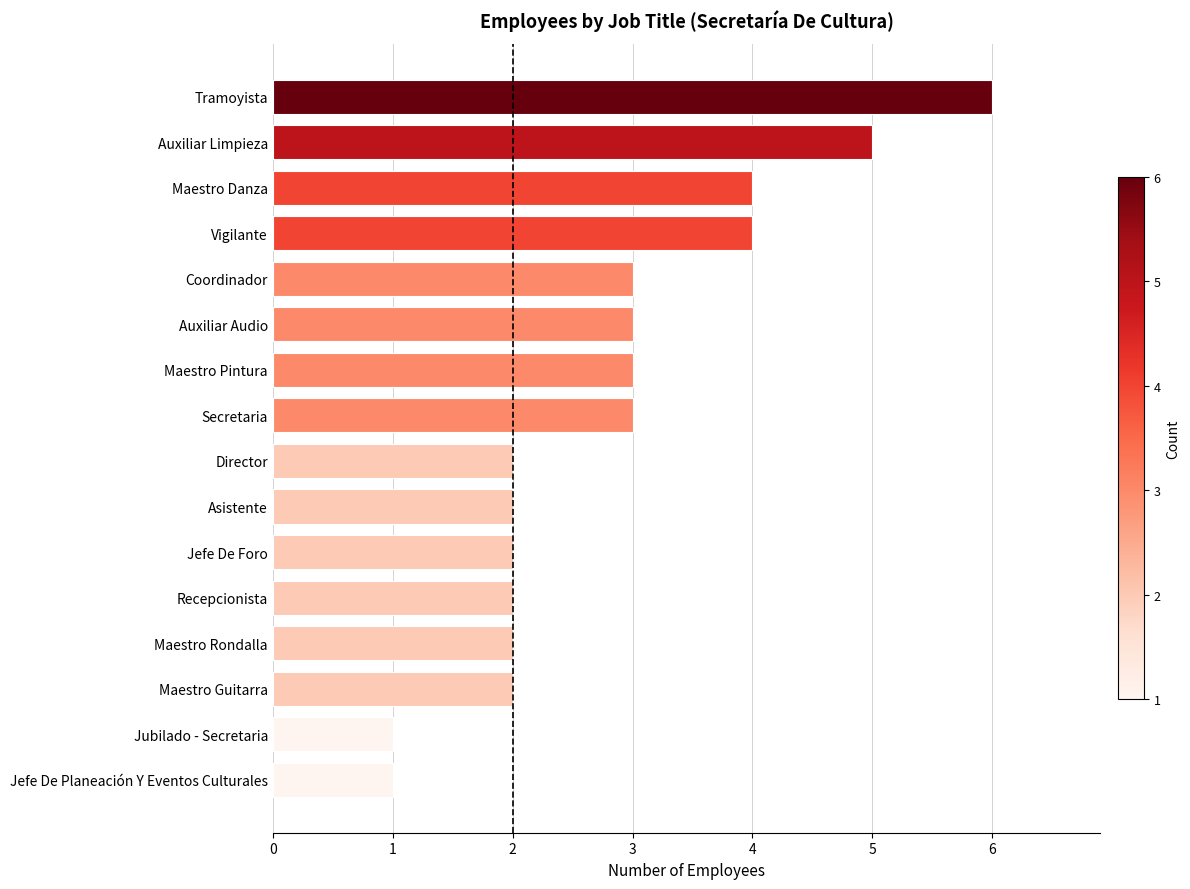

What is the average value?

3